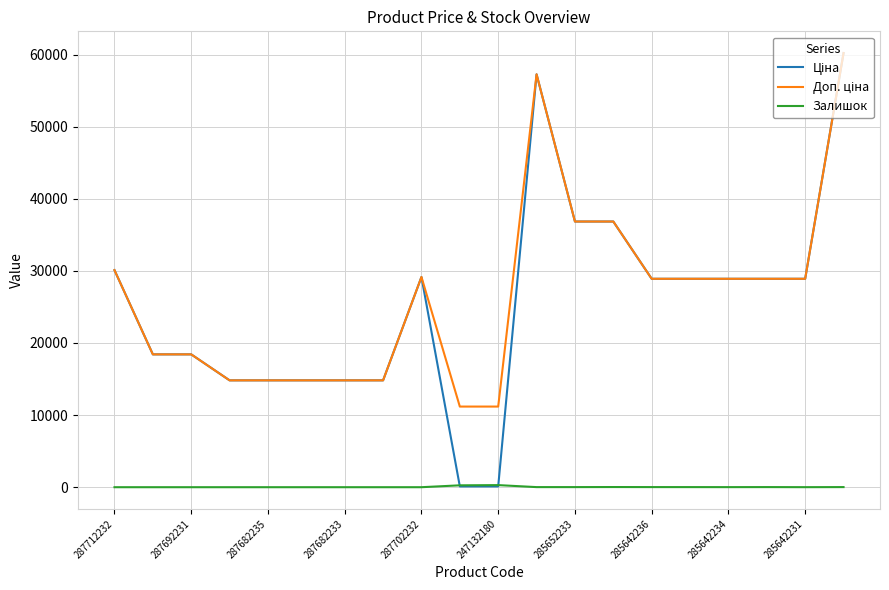

What is the greatest value displayed?

60205.6